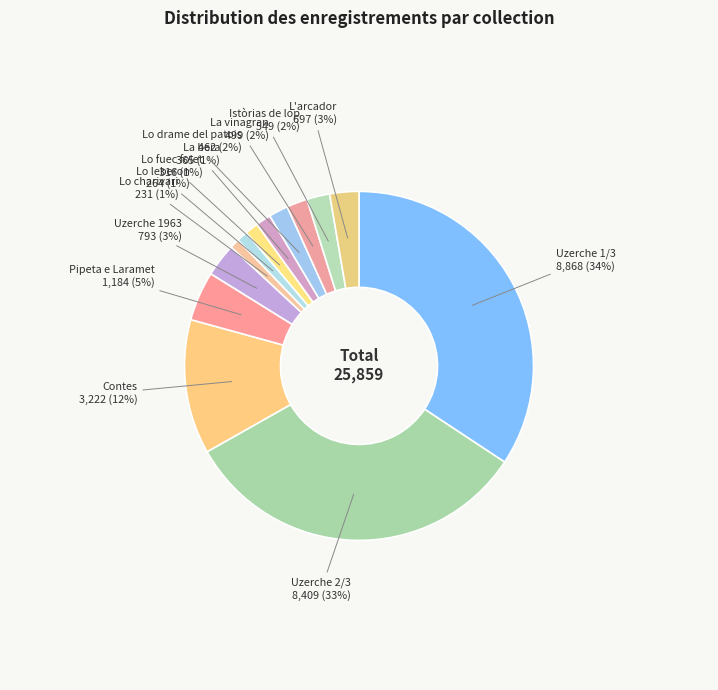

Between Lo charivari and L'arcador, which is larger?

L'arcador